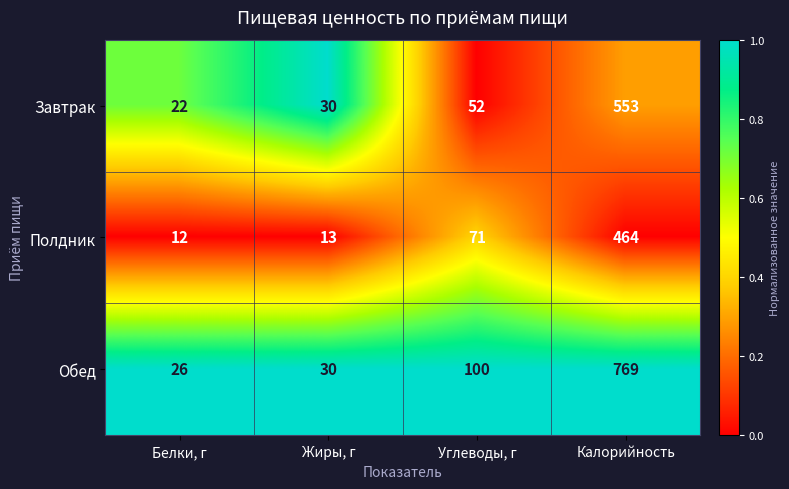

Reading left to right, transcribe all the data shown in this chart.

Завтрак: Белки, г=22	Жиры, г=30	Углеводы, г=52	Калорийность=553
Полдник: Белки, г=12	Жиры, г=13	Углеводы, г=71	Калорийность=464
Обед: Белки, г=26	Жиры, г=30	Углеводы, г=100	Калорийность=769